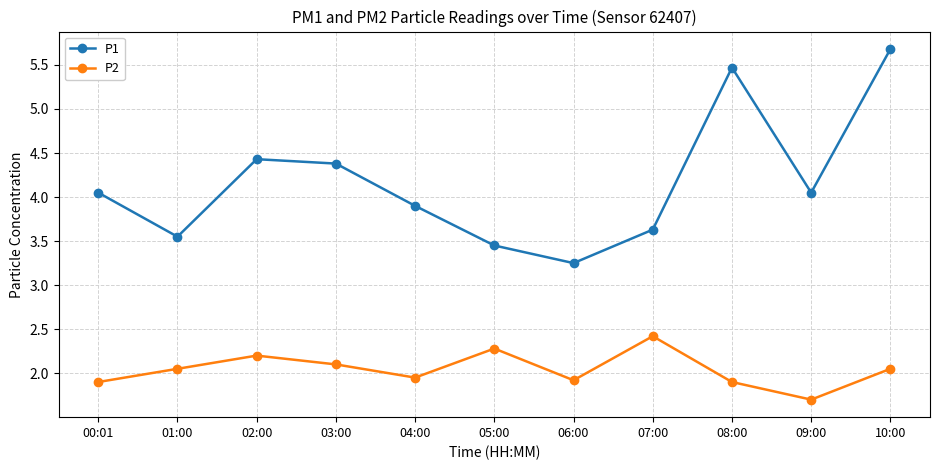

At which label does P2 reach its minimum?

09:00